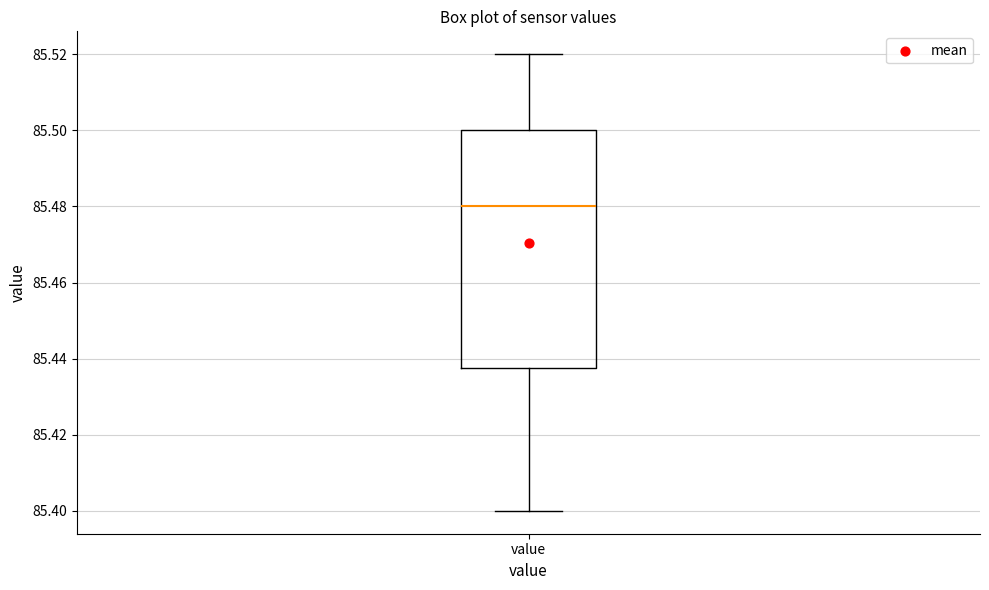

Transcribe this box plot: give where the median line is, the range the box spans, and where the two whiskers end, as read against the y-axis. The values are not printed on the chart, so give them approximately, as read against the axis.

median 85.480, box 85.438 to 85.500, whiskers 85.400 to 85.520